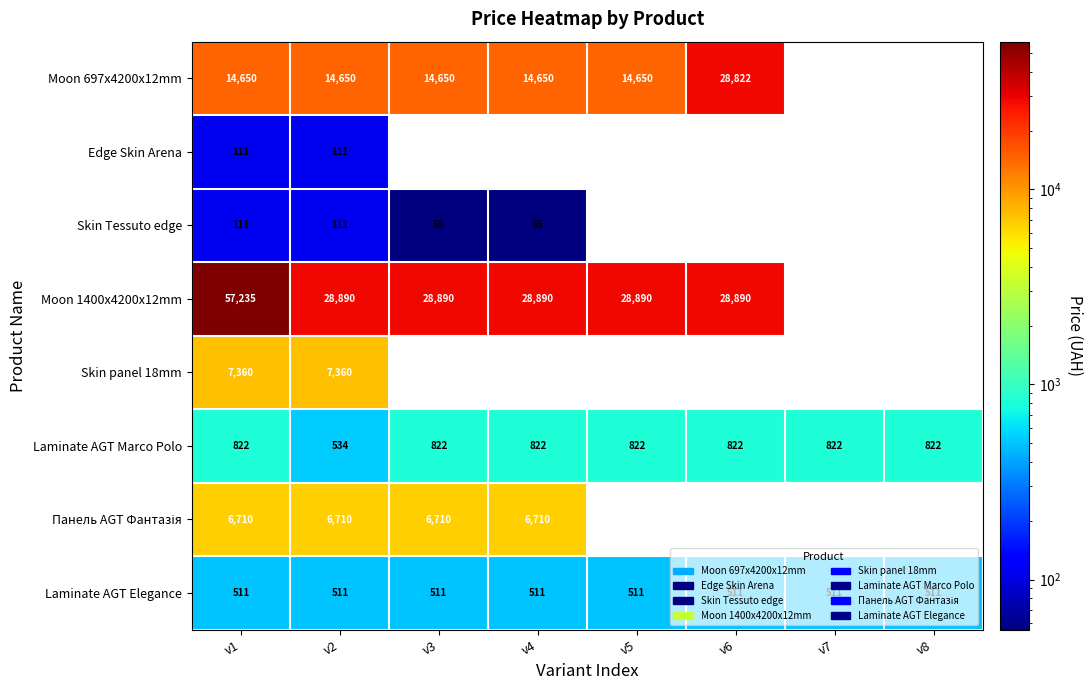

At which category is the sum across all series the highest?

v1